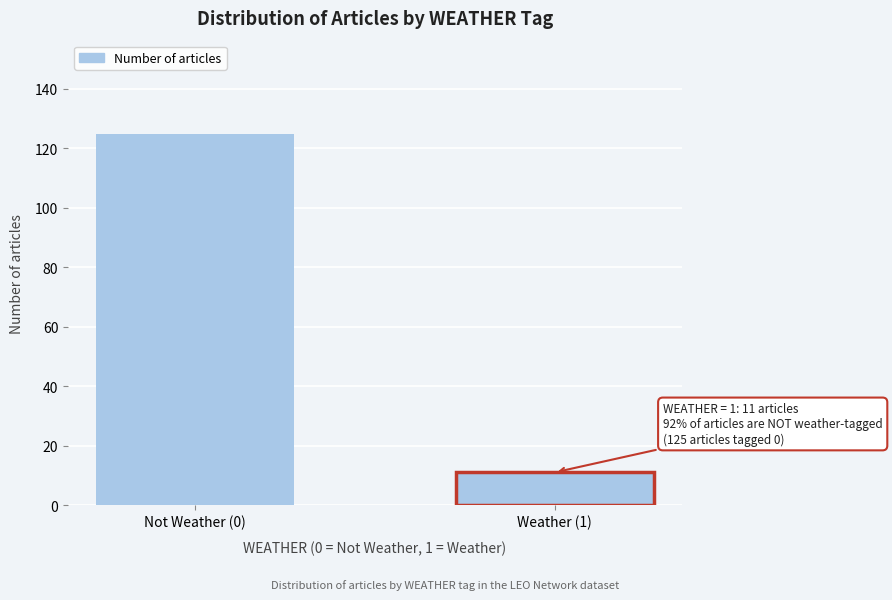

Reading left to right, what are all the values shown in this chart?

125	11